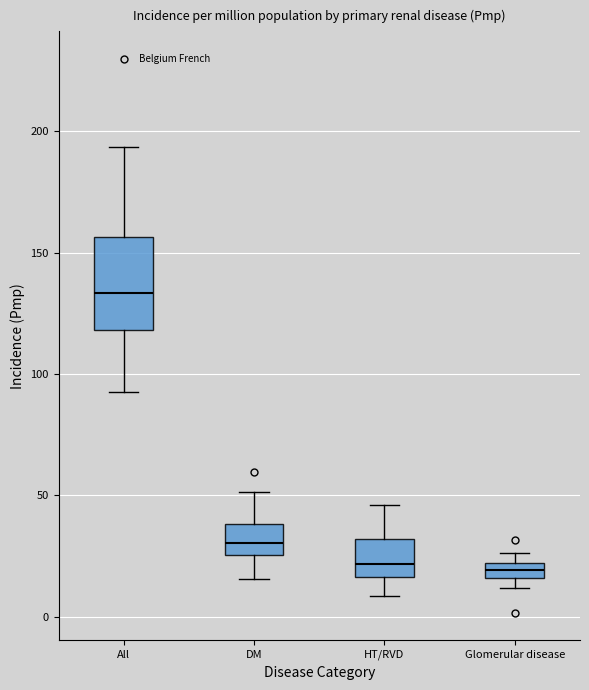

Which box is the tallest, from its lower edge to its upper edge?

All